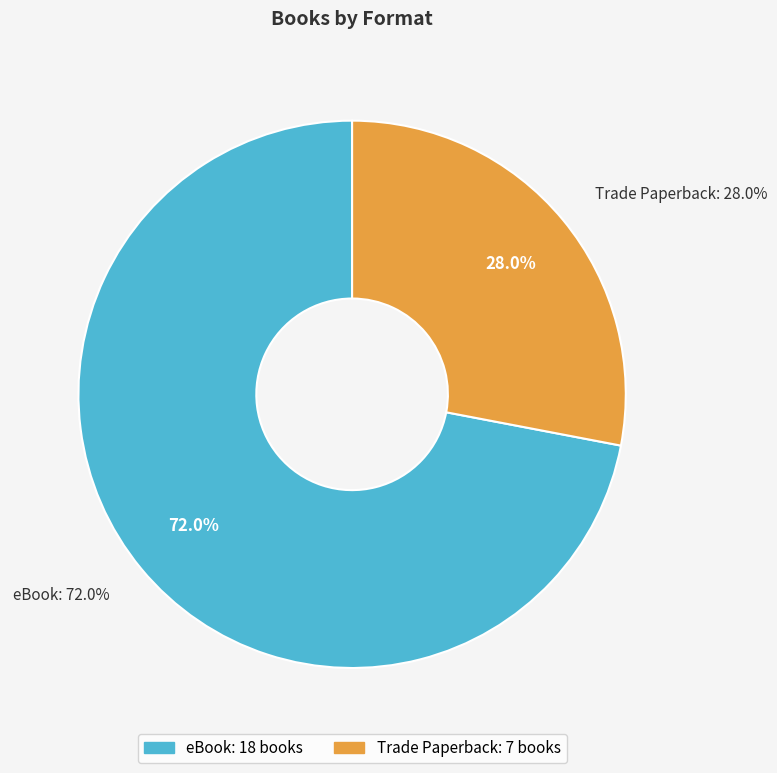

Which slice is the smallest?

Trade Paperback